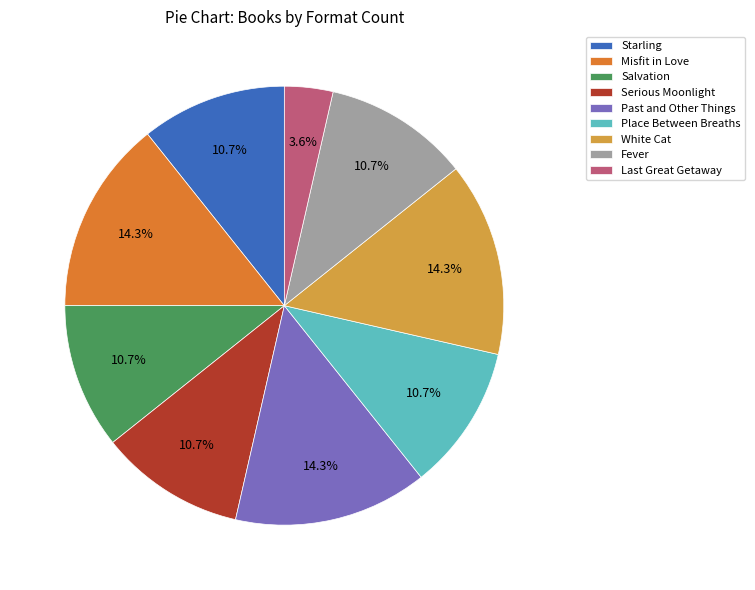

Which slice is the smallest?

Last Great Getaway